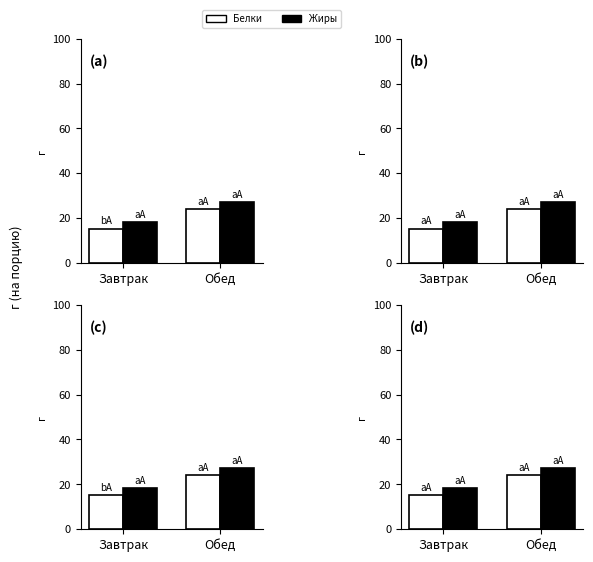

At which label does Жиры first exceed 27?

Обед